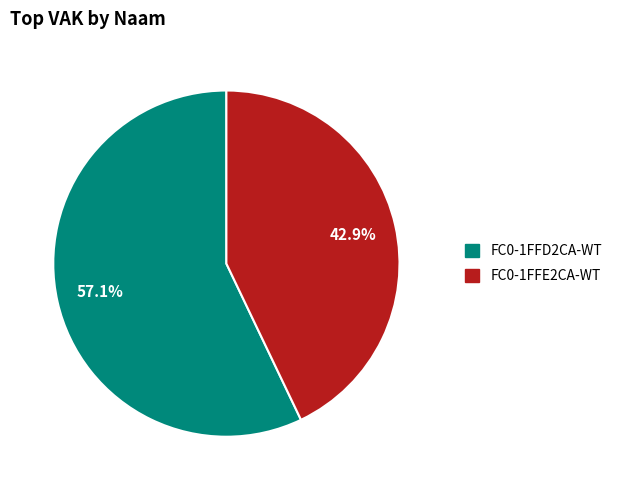

How many slices are in this pie chart?

2